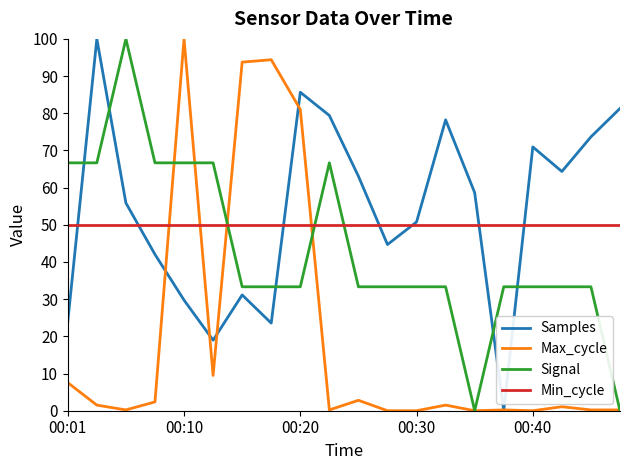

How many values in the Samples series are below 58?

10